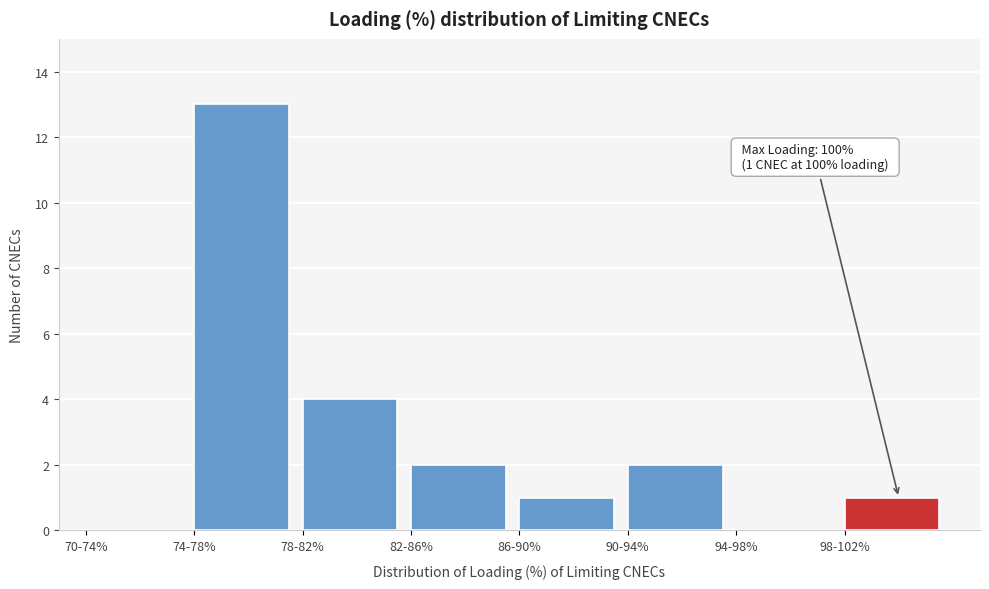

Reading right to left, transcribe all the data shown in this chart.

98-102%=1	94-98%=0	90-94%=2	86-90%=1	82-86%=2	78-82%=4	74-78%=13	70-74%=0